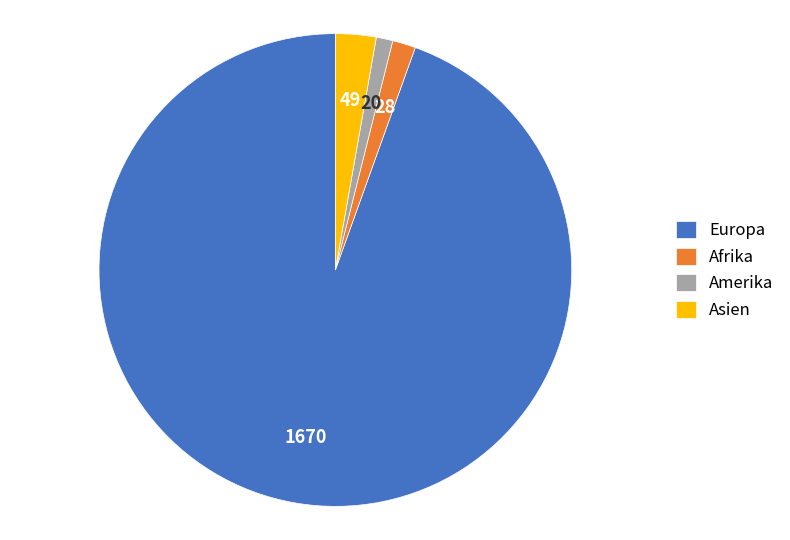

How many segments does this pie chart have?

4